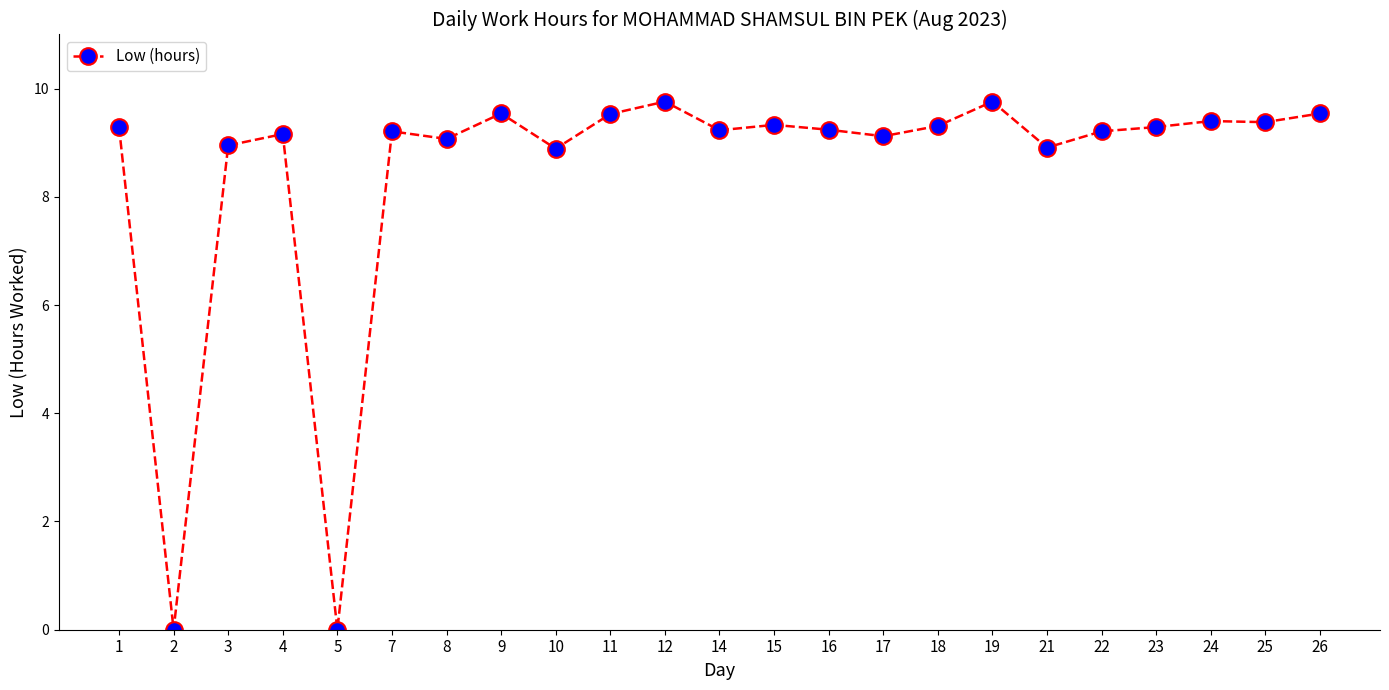

What is the greatest value displayed?

9.8